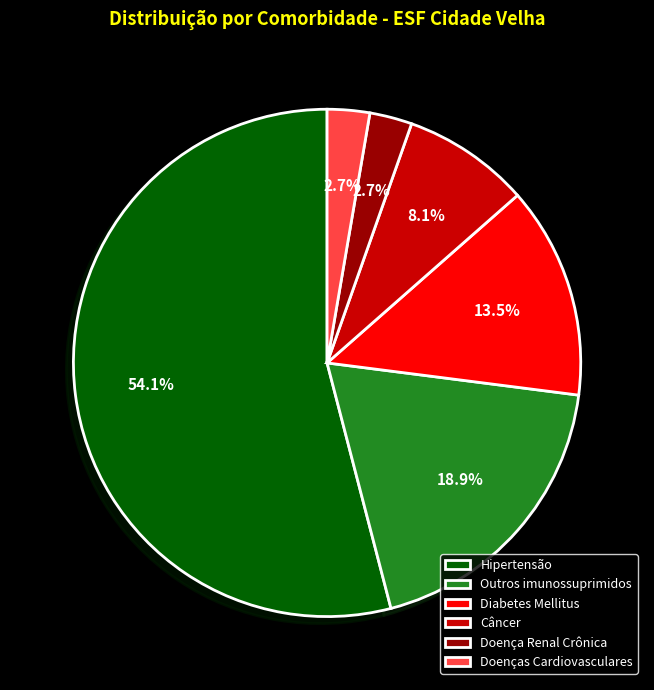

Which category accounts for the majority?

Hipertensão